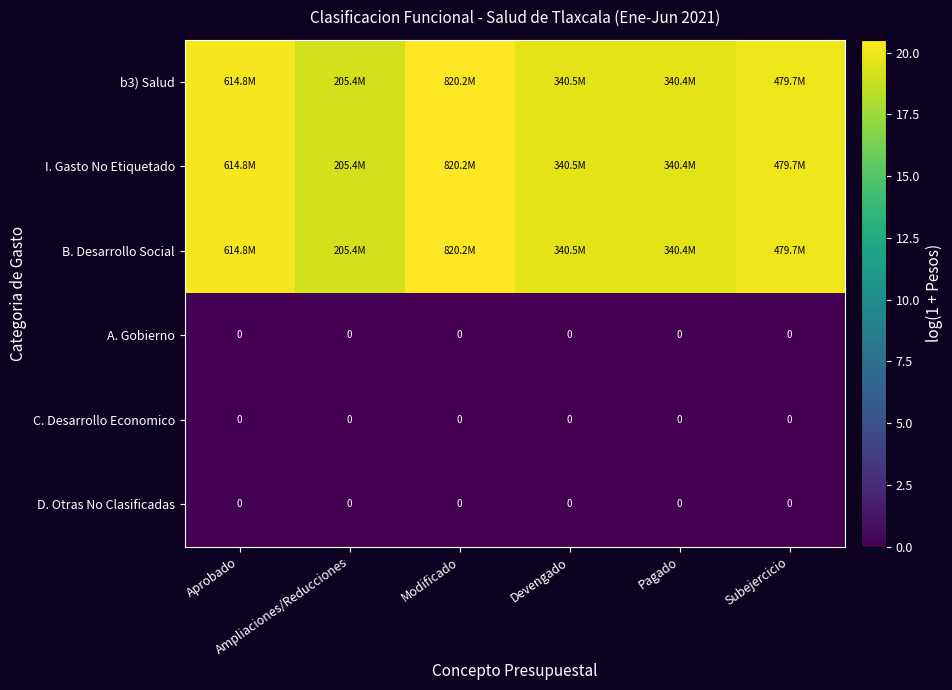

Where is B. Desarrollo Social nearest to the value 19?

Ampliaciones/Reducciones